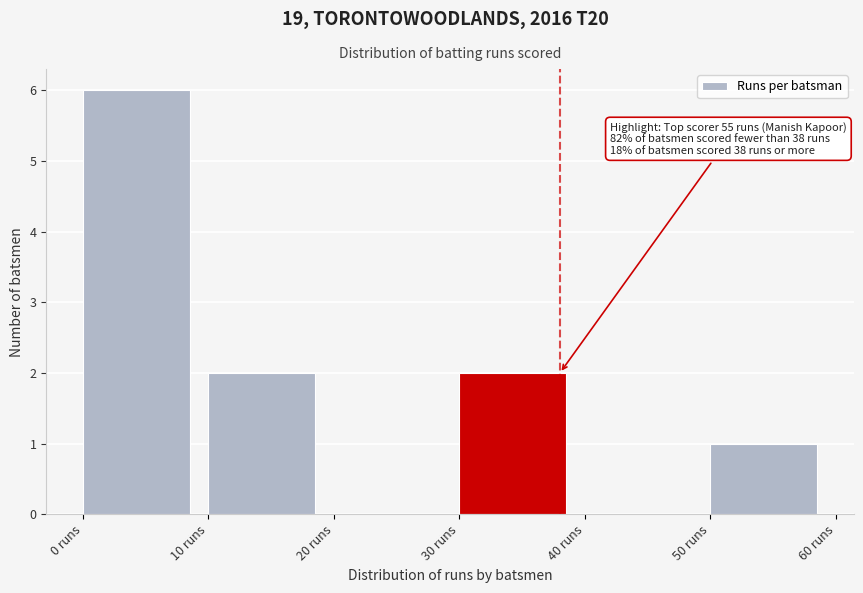

Which range on the x-axis has the tallest bar?

0 to 10